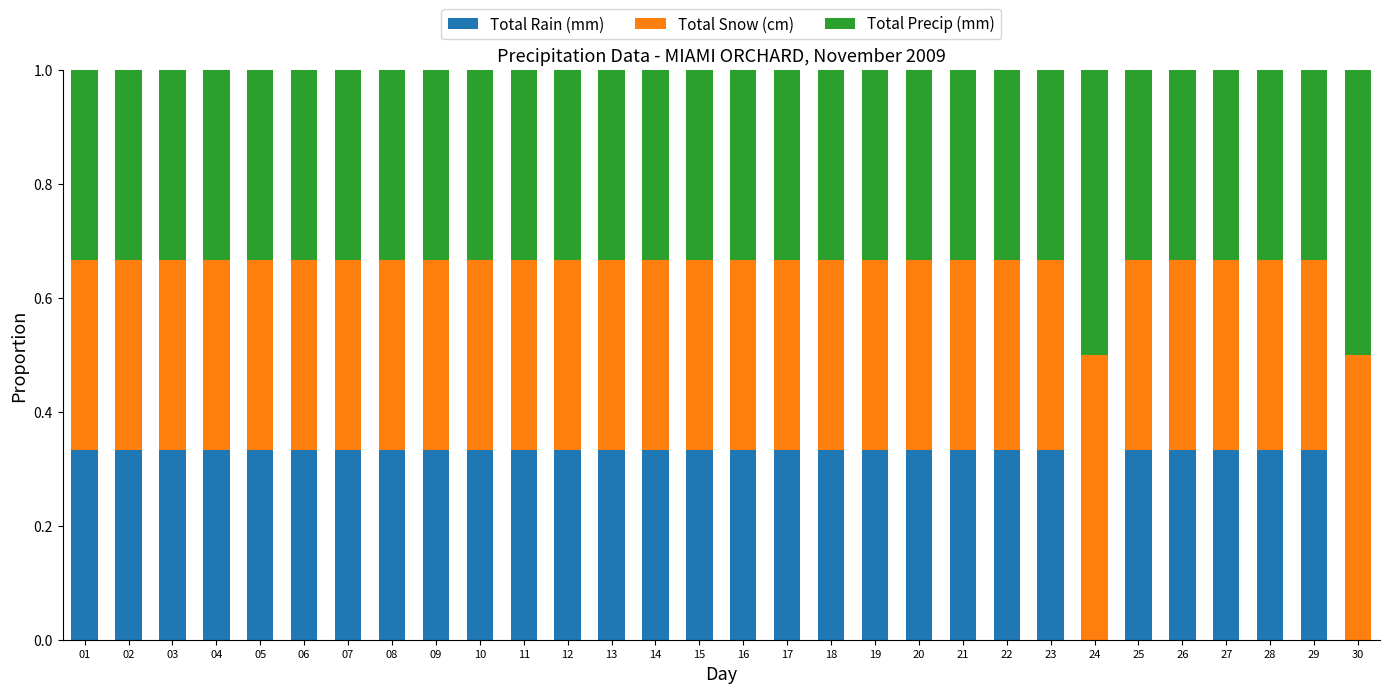

What is the sum of all Total Rain (mm) values?

9.3